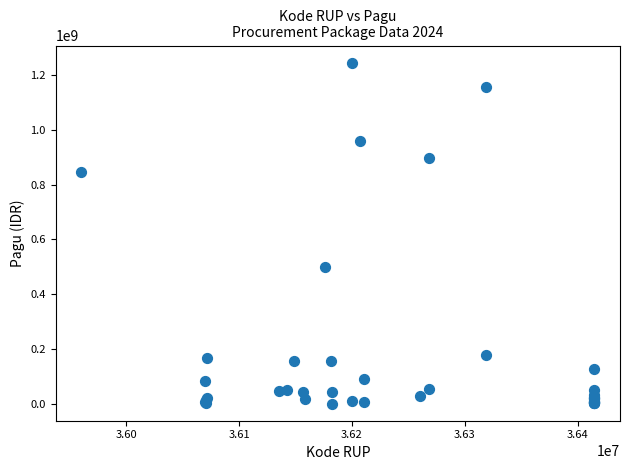

What Y value in the scatter plot is closest to 622840000?

499932000